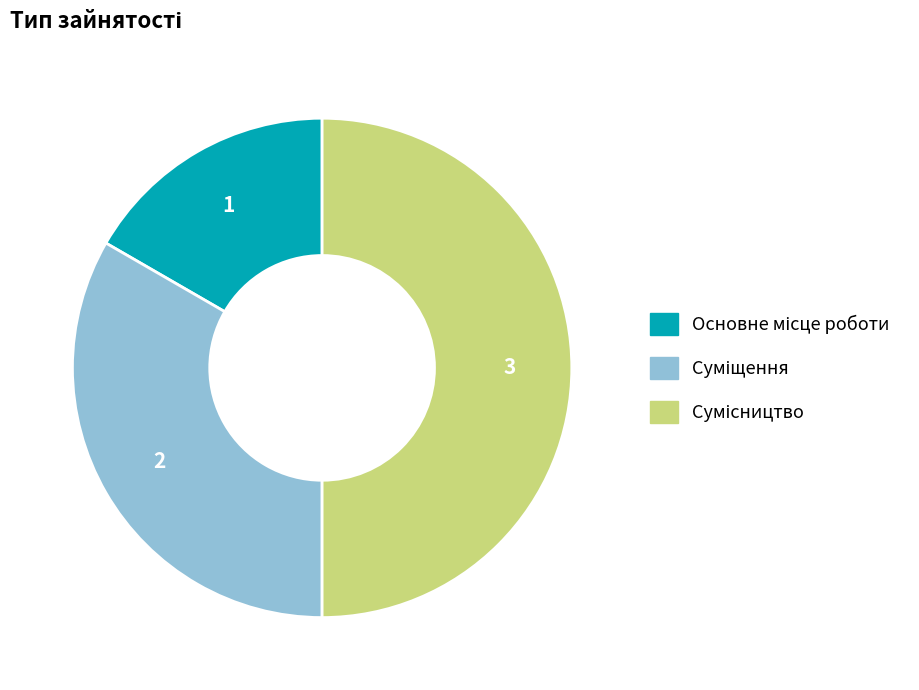

How many segments does this pie chart have?

3